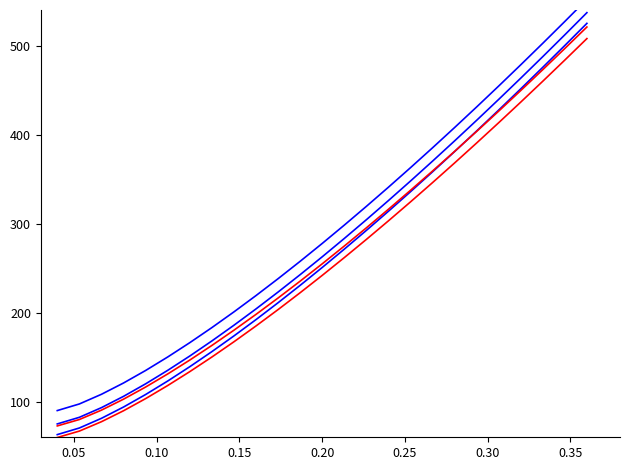

What is the value of the Series Blue 3 point at the 24th from the left?

500.2